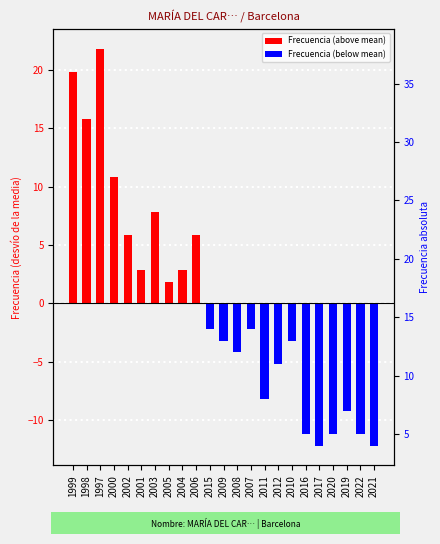

List the series in order of their peak value, highest first.

Frecuencia (above mean), Frecuencia (below mean)